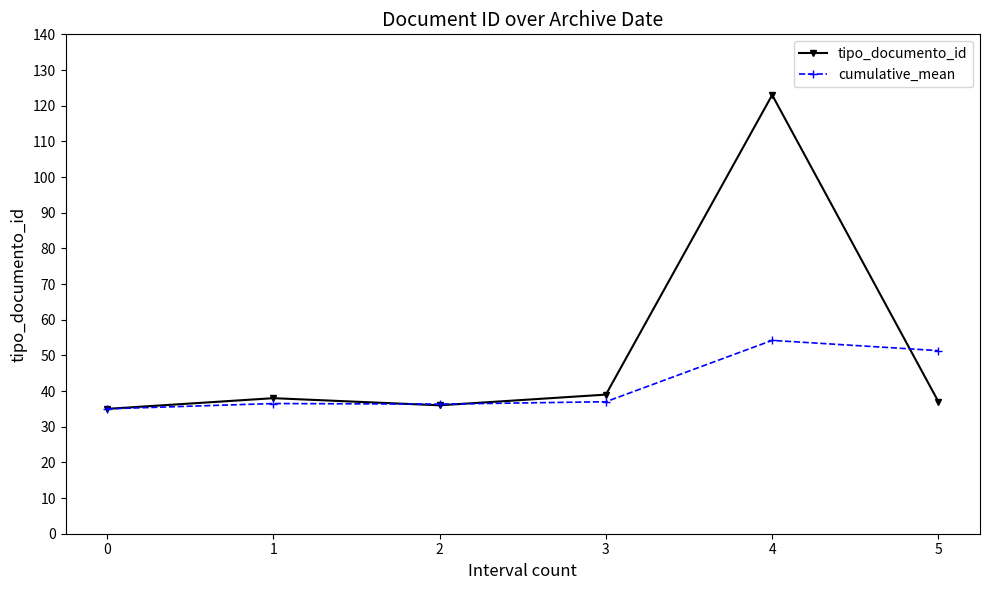

Rank the series by their maximum value, from highest to lowest.

tipo_documento_id, cumulative_mean